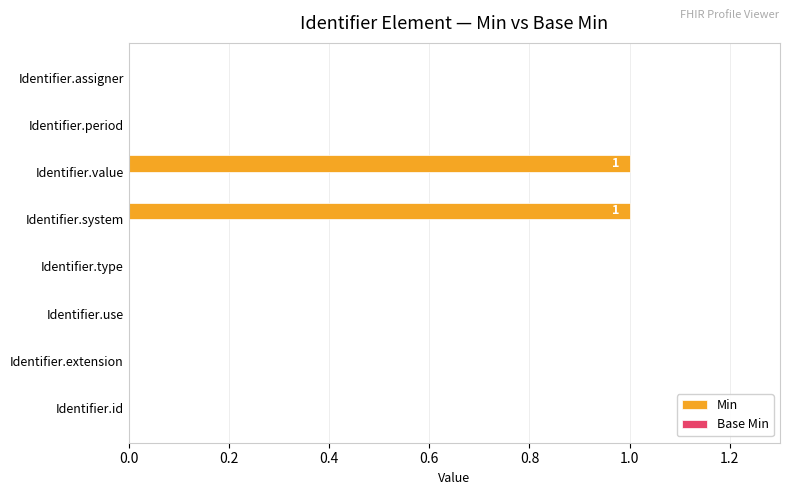

Between Identifier.use and Identifier.system, which is larger?

Identifier.system